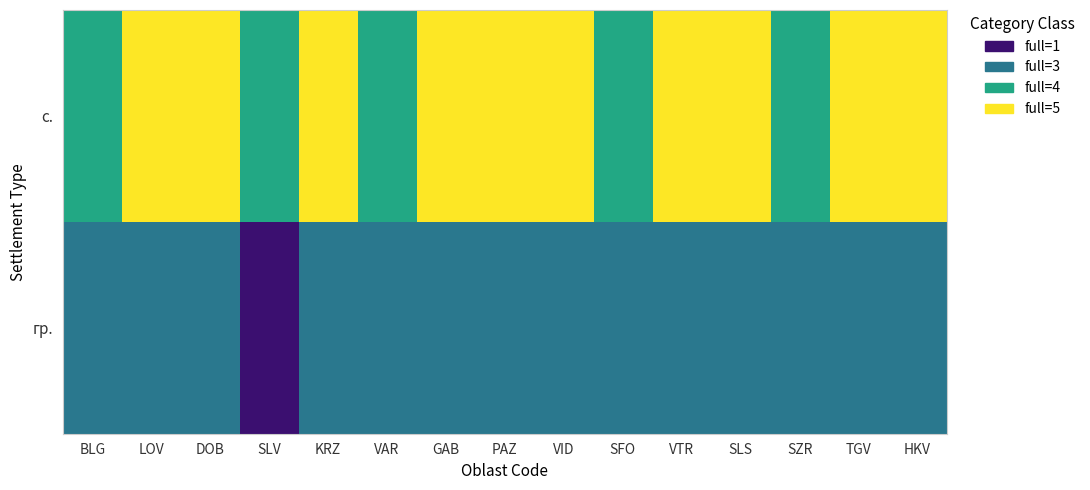

At how many categories does at least one series exceed 4?

10